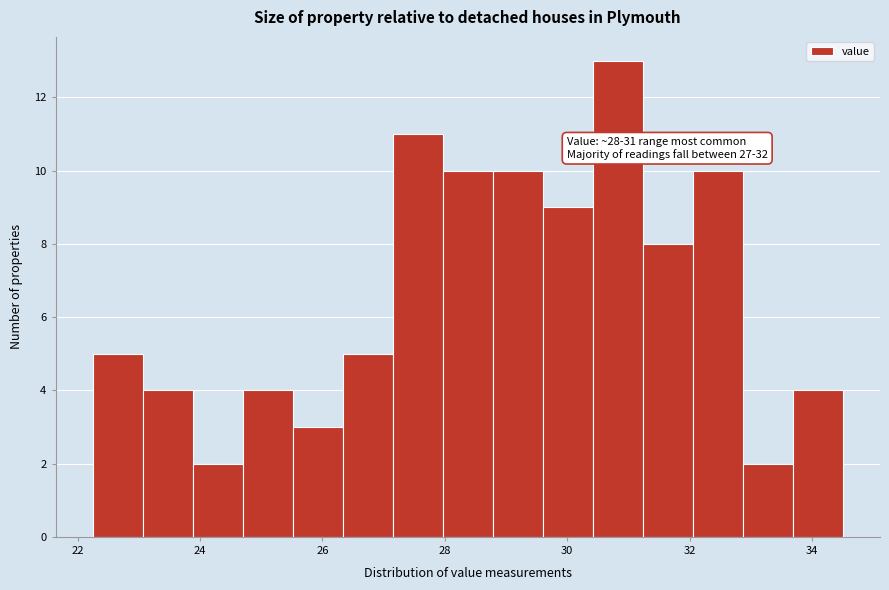

Over which range of the x-axis is the bar tallest?

30.4 to 31.2